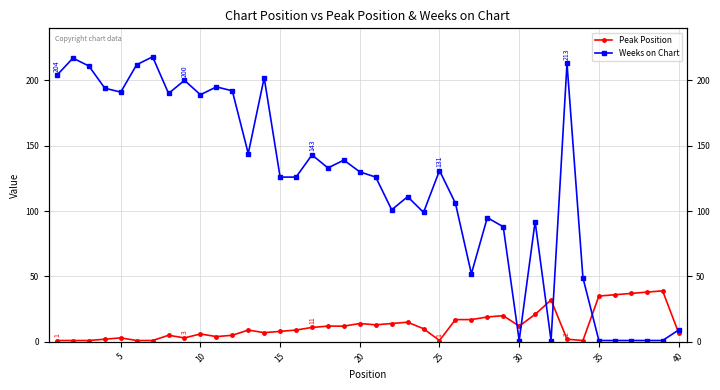

The value of Weeks on Chart at 15 is 312. True or false?

False